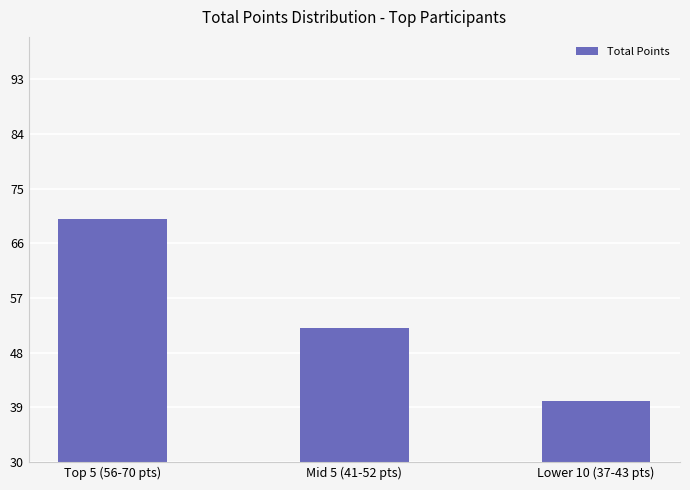

Does the chart contain stacked bars?

No